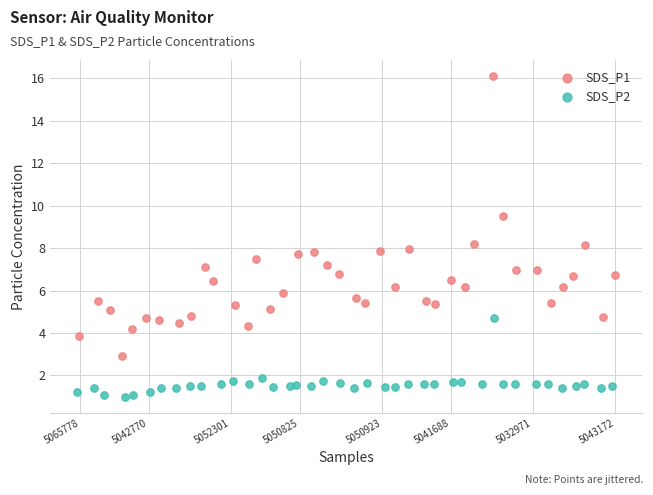

Which series reaches the minimum Y coordinate?

SDS_P2